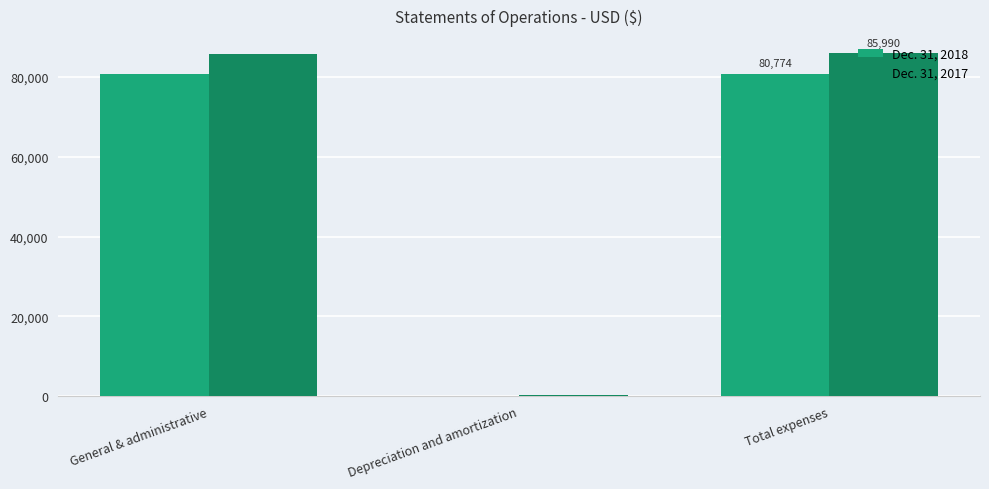

Which series has the largest total across all categories?

Dec. 31, 2017